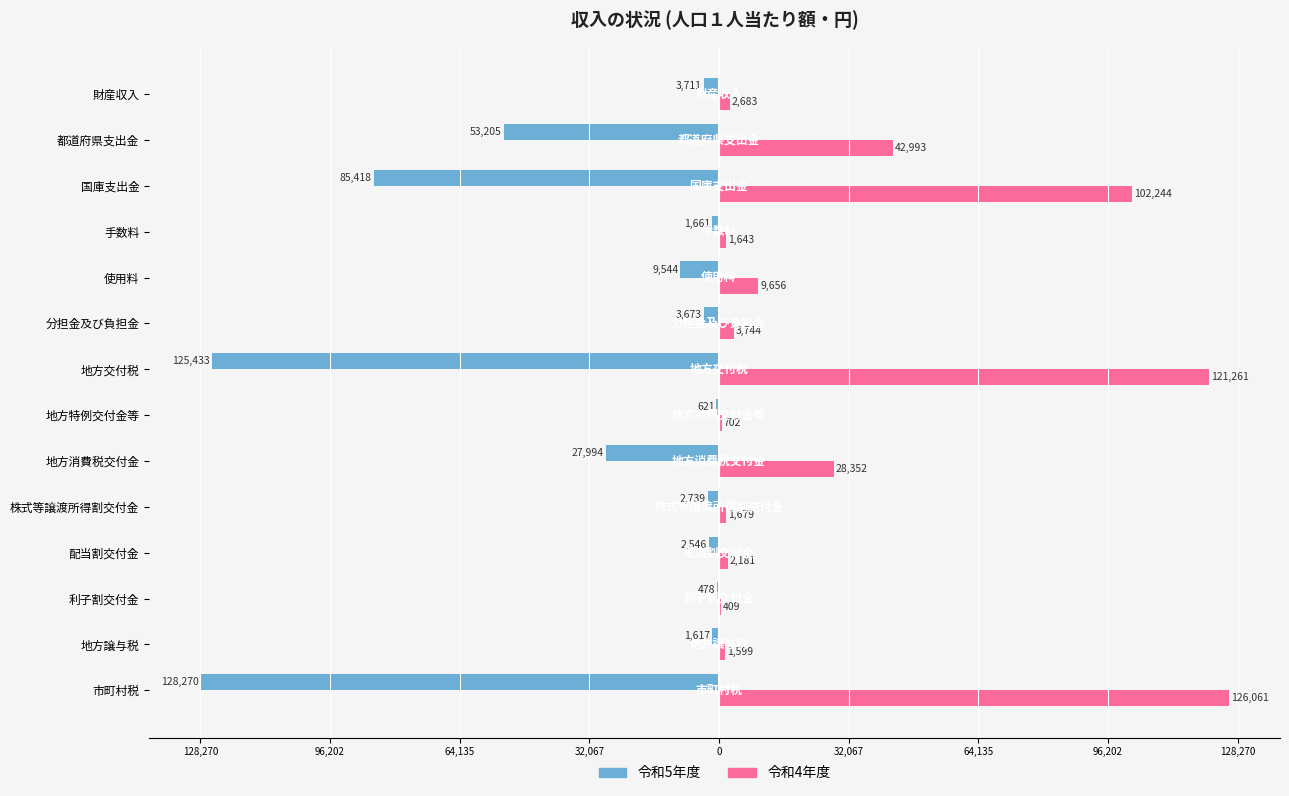

What are all the series names shown in the legend?

令和5年度, 令和4年度